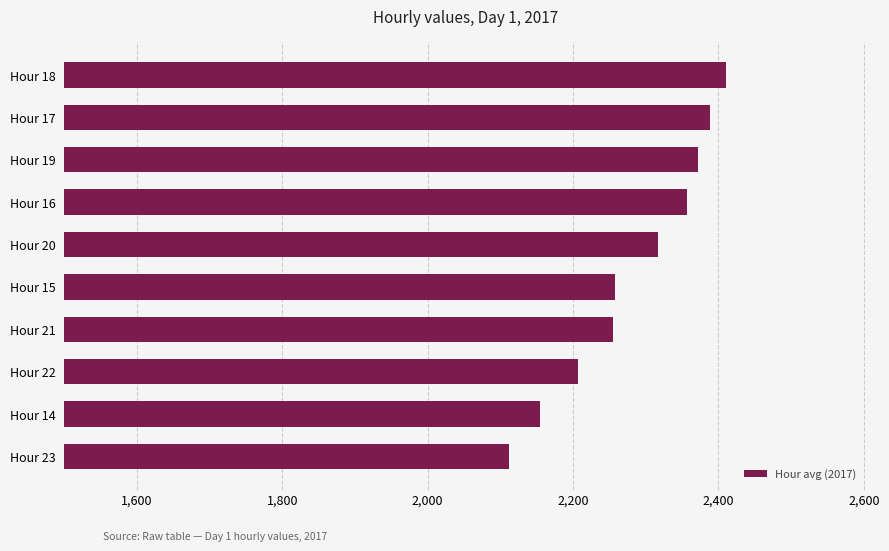

What is the minimum value shown in the chart?

2112